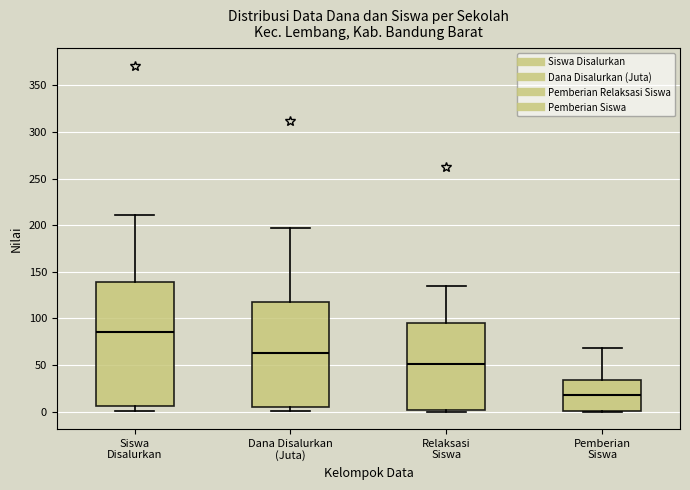

Reading left to right, read every box against the y-axis: the position of its median line, the range the box covers, and the ends of its whiskers. The values are not printed on the chart, so give them approximately, as read against the axis.

Siswa Disalurkan: median 85, box 5 to 140, whiskers 0 to 210
Dana Disalurkan (Juta): median 65, box 5 to 120, whiskers 0 to 195
Relaksasi Siswa: median 50, box 0 to 95, whiskers 0 (just below the box's lower edge) to 135
Pemberian Siswa: median 20, box 0 to 35, whiskers 0 to 70